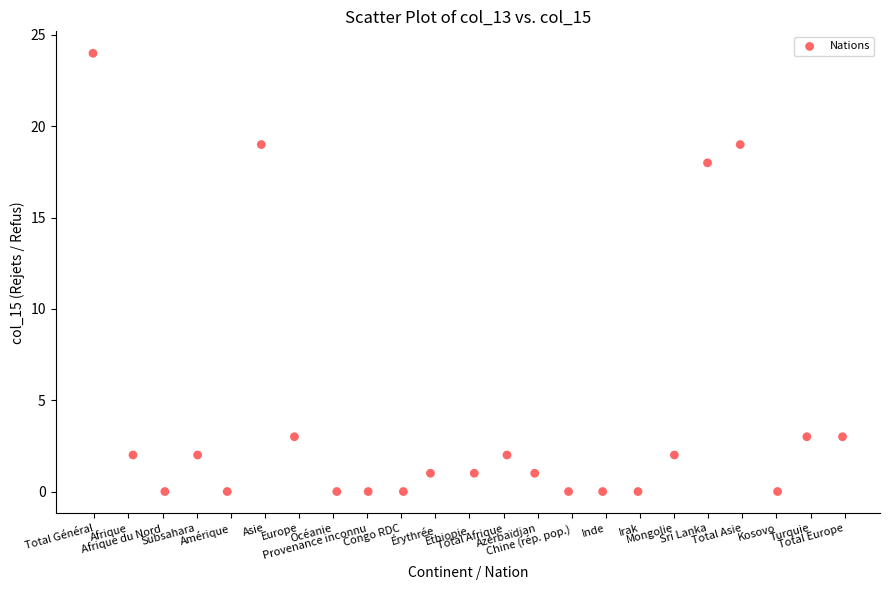

What Y value in the scatter plot is closest to 12?

18